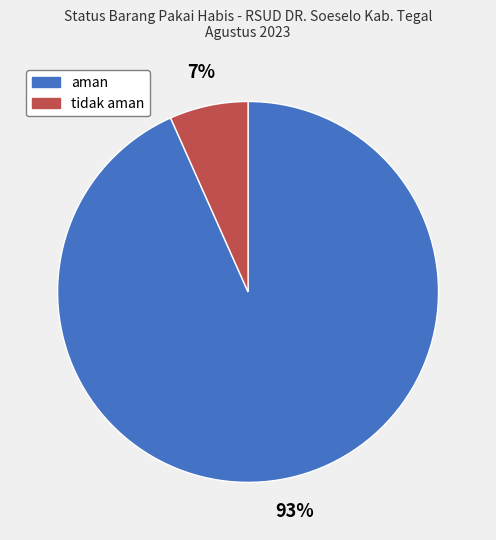

True or false: aman accounts for 93% of the total.

True